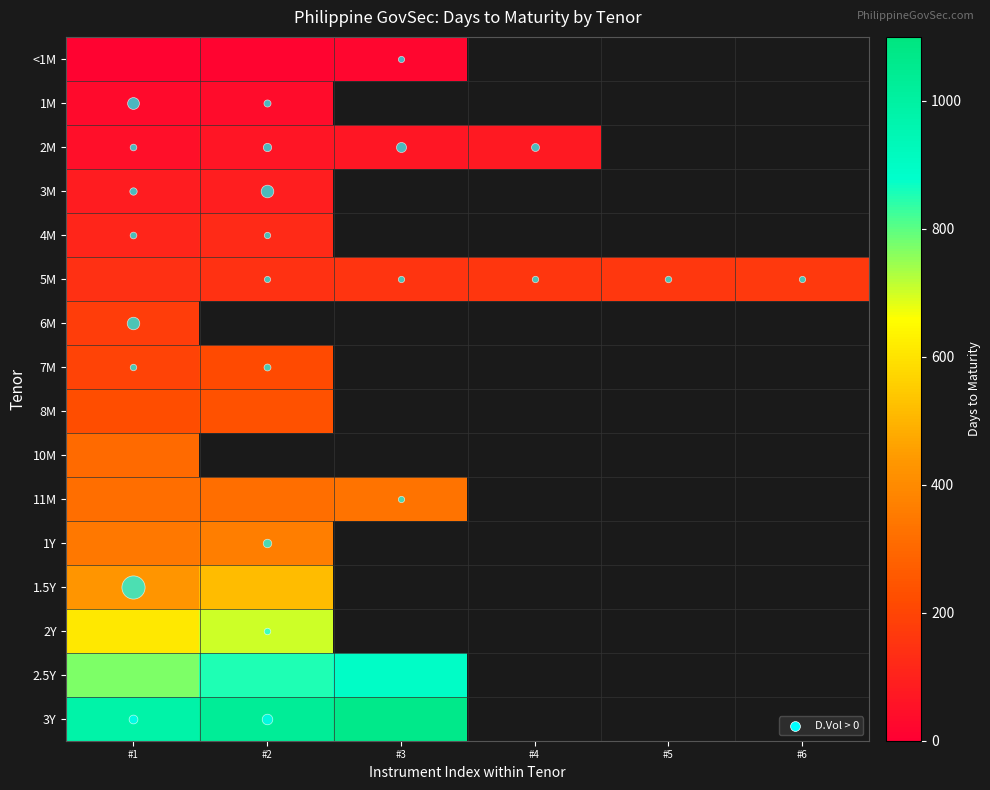

True or false: 2.5Y has a value of 1593.8 at #3.

False